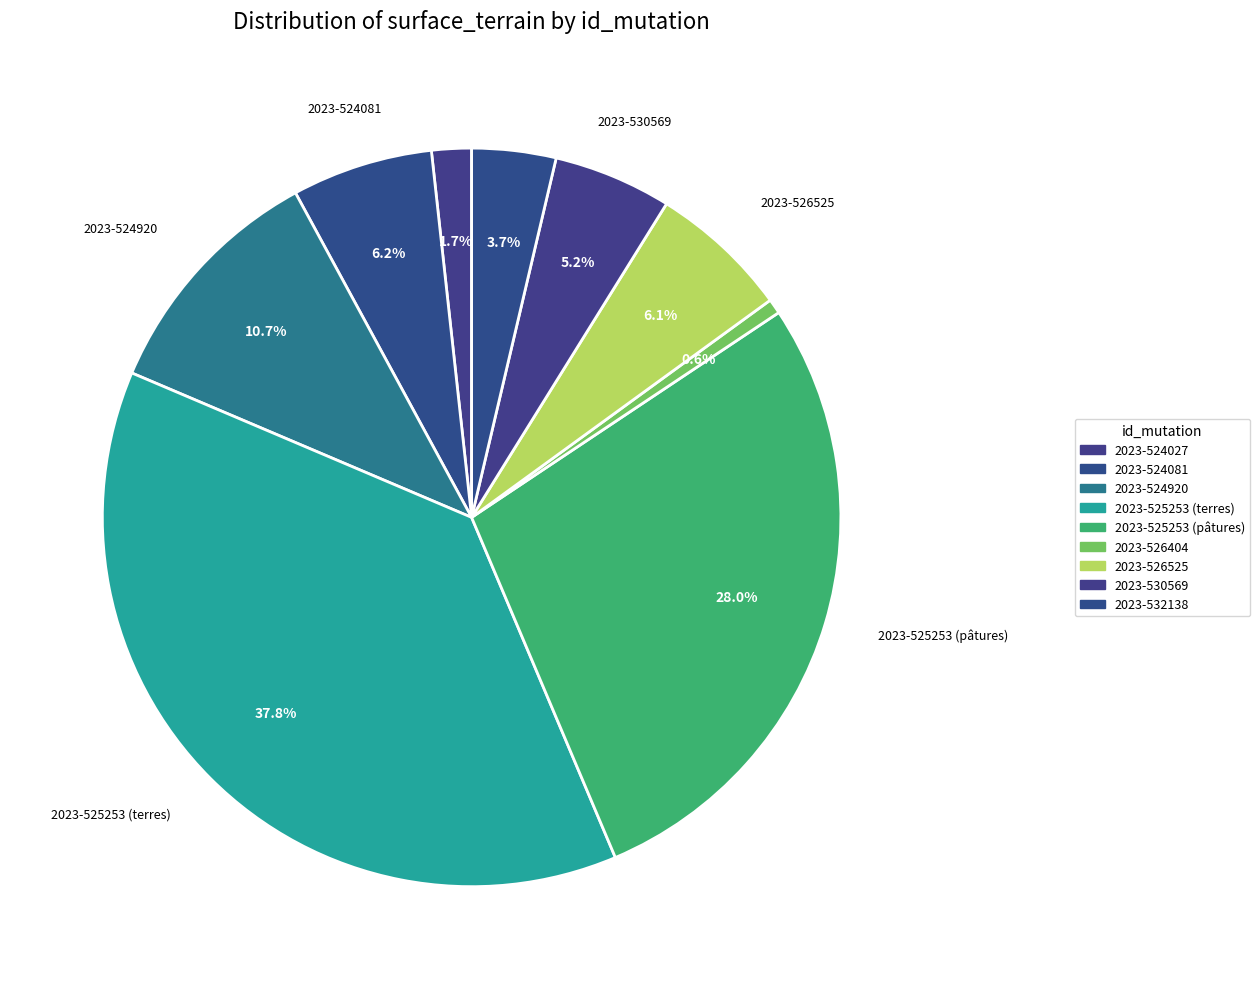

Which has a higher value, 2023-526525 or 2023-530569?

2023-526525